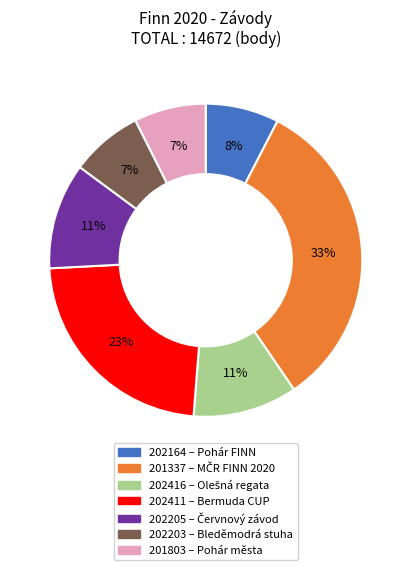

Combined, do 202205 and 202416 account for over 50%?

No